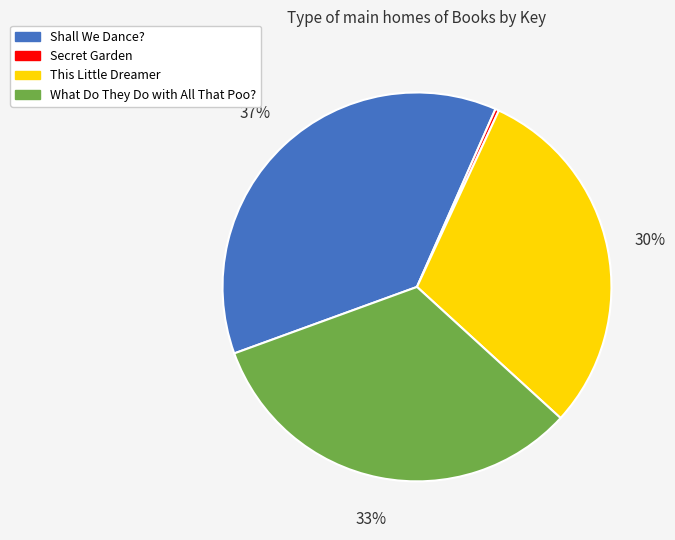

Between Secret Garden and Shall We Dance?, which is larger?

Shall We Dance?